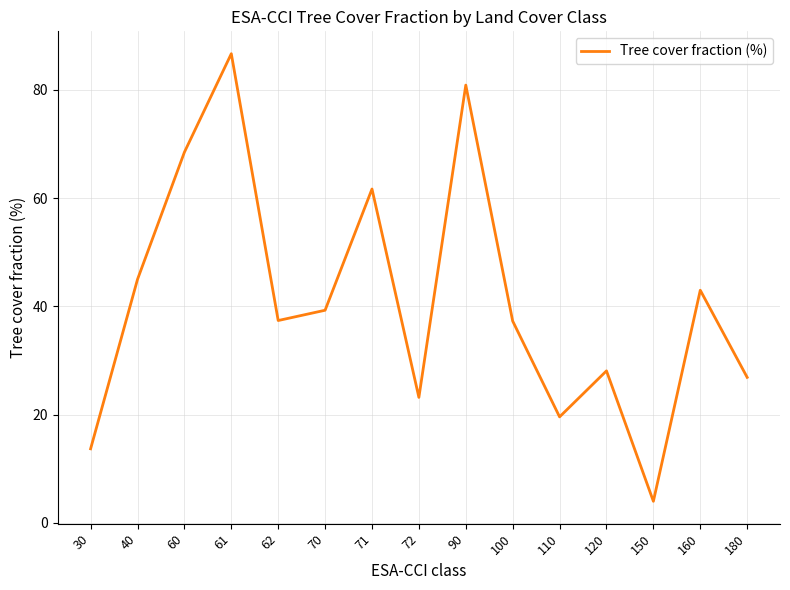

Which has a higher value, 71 or 40?

71